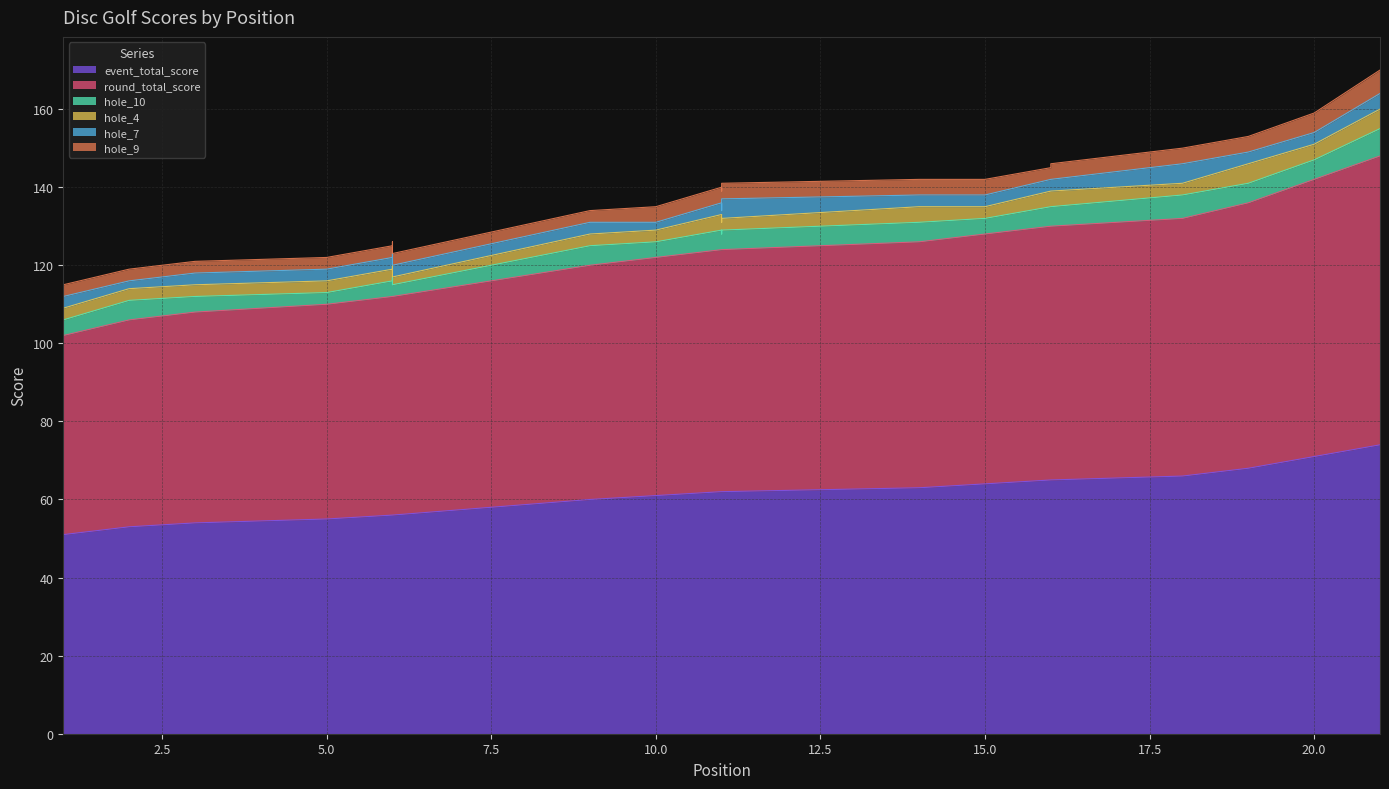

The value of hole_9 at 2 is 3. True or false?

True